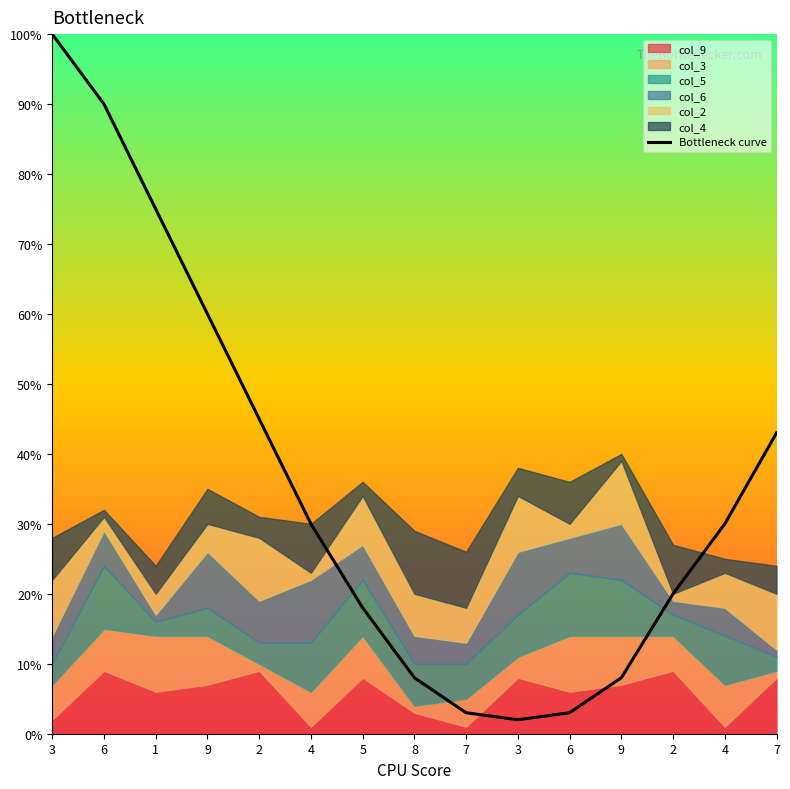

Rank the categories by value from lowest to highest.

3, 7, 6, 8, 9, 5, 2, 4, 4, 7, 2, 9, 1, 6, 3